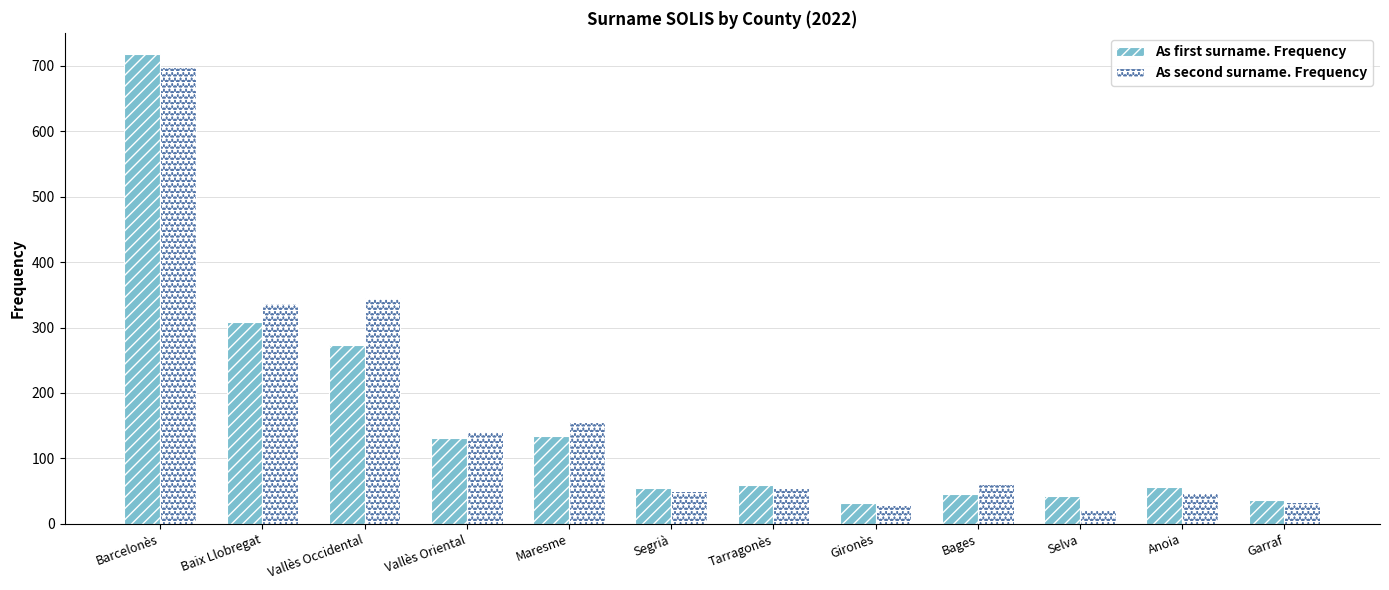

Is the value of As first surname. Frequency at Maresme greater than the value of As second surname. Frequency at Garraf?

Yes